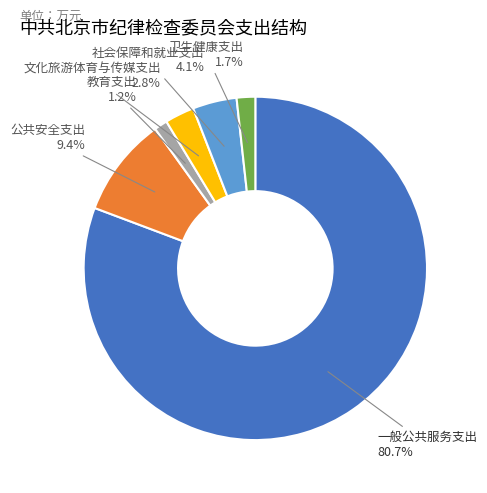

To the nearest percent, what is the average slice percentage?

17%